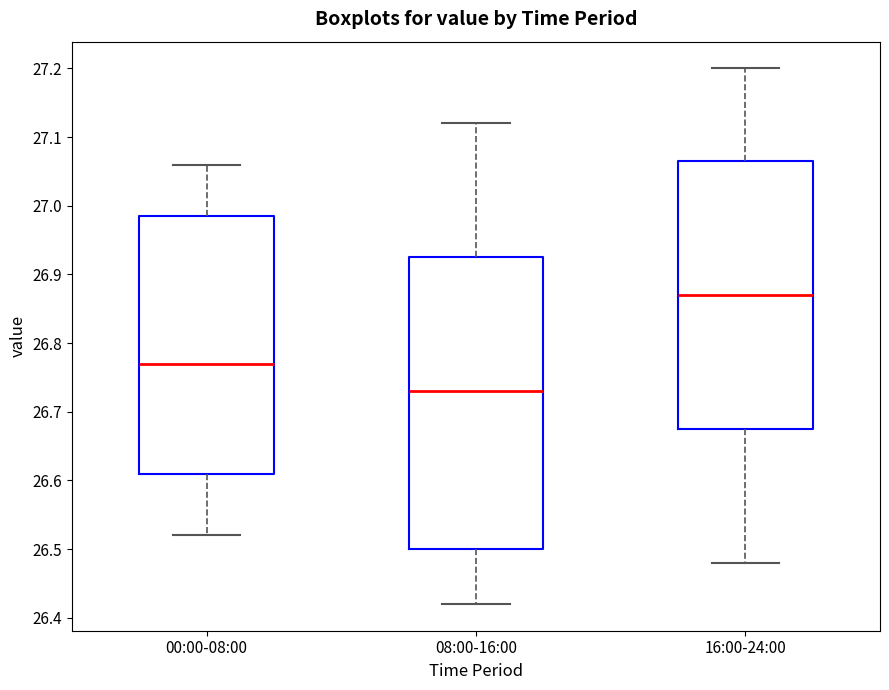

Which box is the tallest, from its lower edge to its upper edge?

08:00-16:00